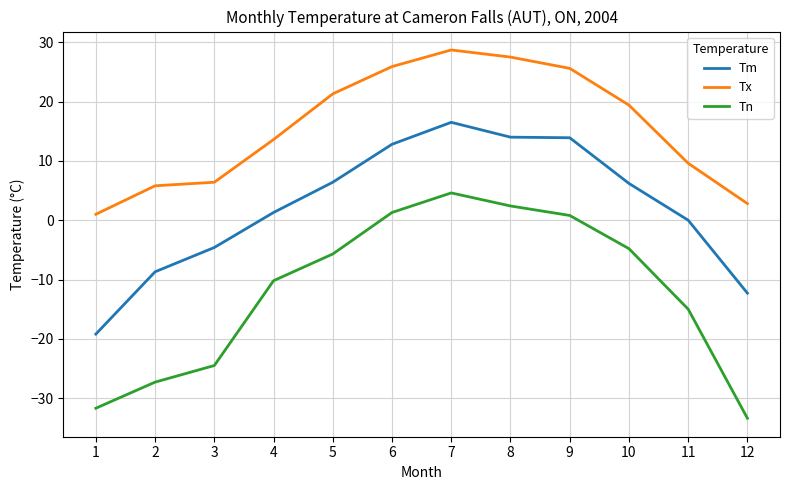

What is the spread (max minus min) of values at 5?

27.0